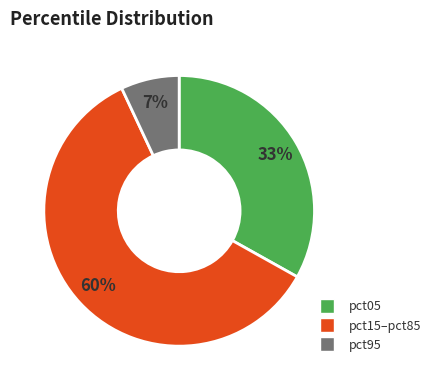

Is there any slice that represents more than half of the pie?

Yes